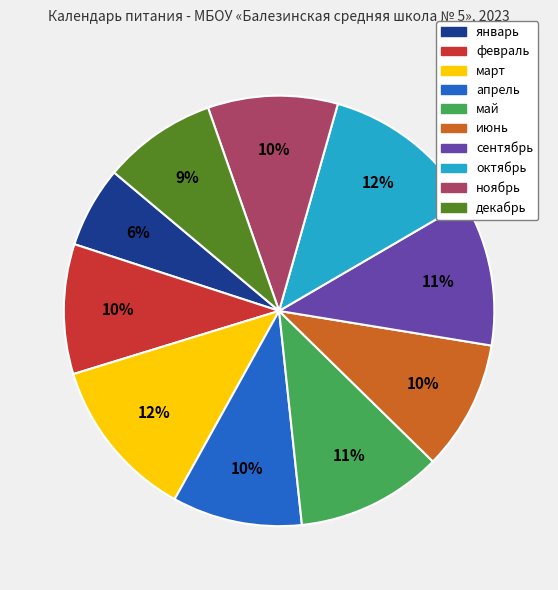

True or false: февраль accounts for 1% of the total.

False